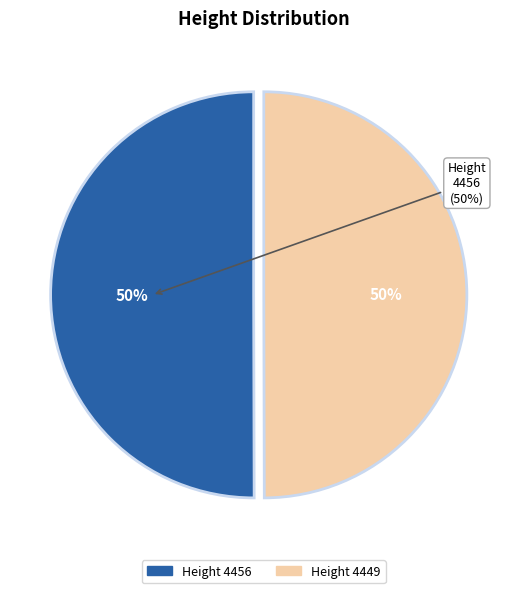

What is the largest slice in the pie chart?

4456